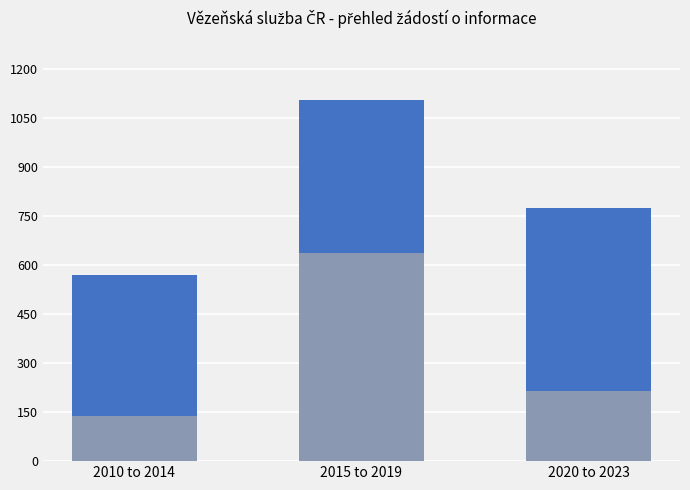

Count the Počet odmítnutých žádostí o informace values in the range 139 to 637.

3